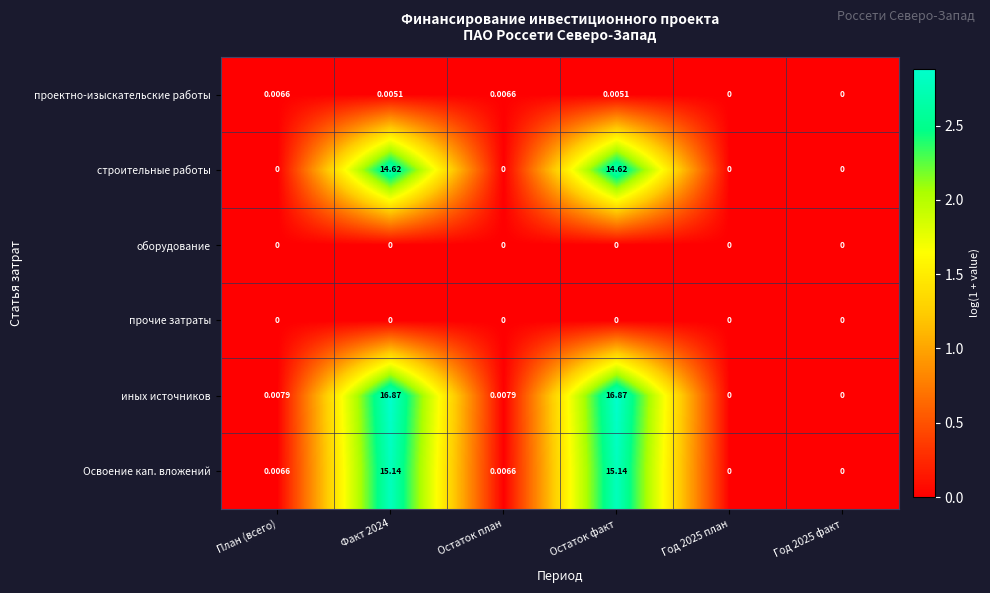

Is the value of проектно-изыскательские работы at Год 2025 план greater than the value of строительные работы at Факт 2024?

No